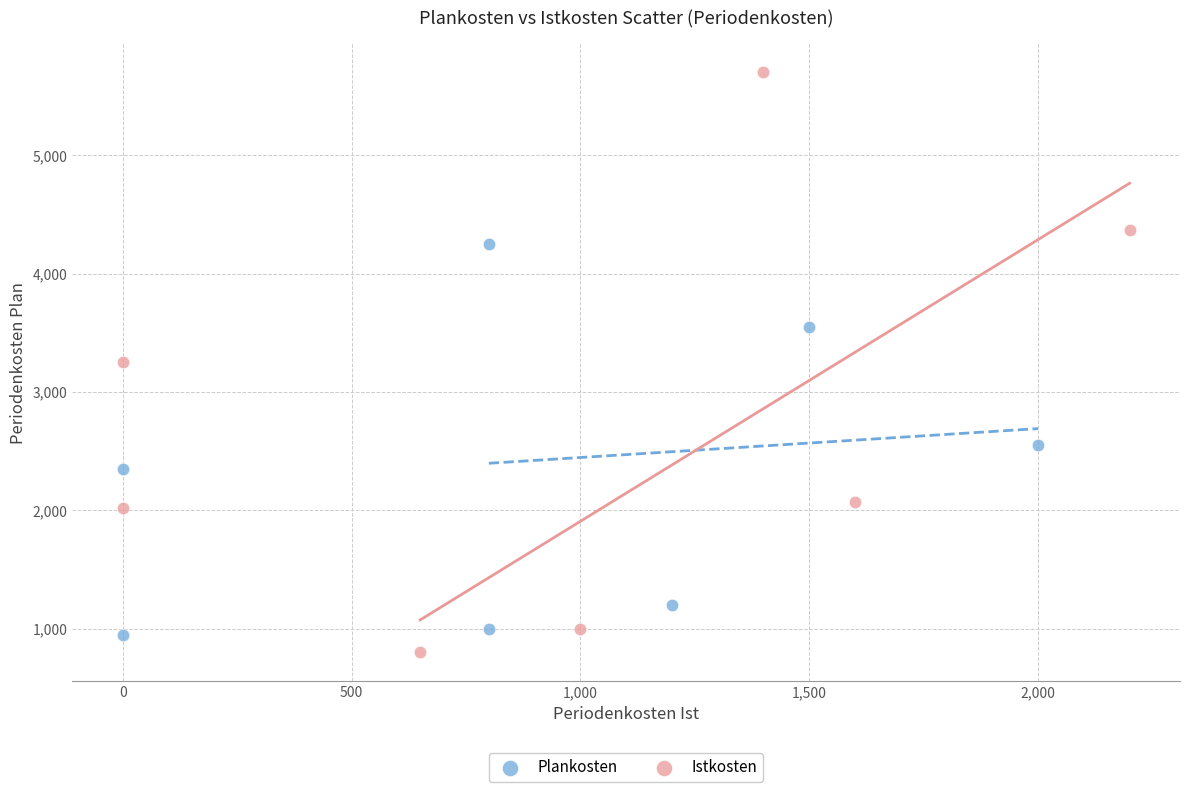

Which series contains the highest Y value?

Istkosten